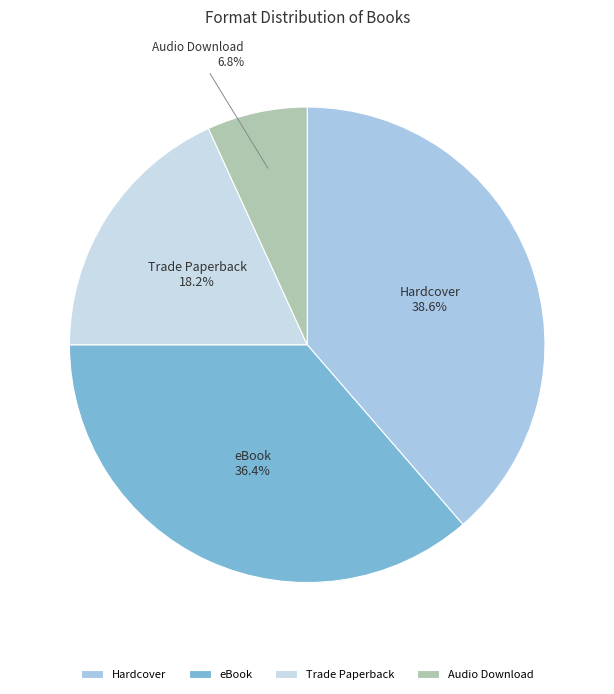

Which slice is the smallest?

Audio Download